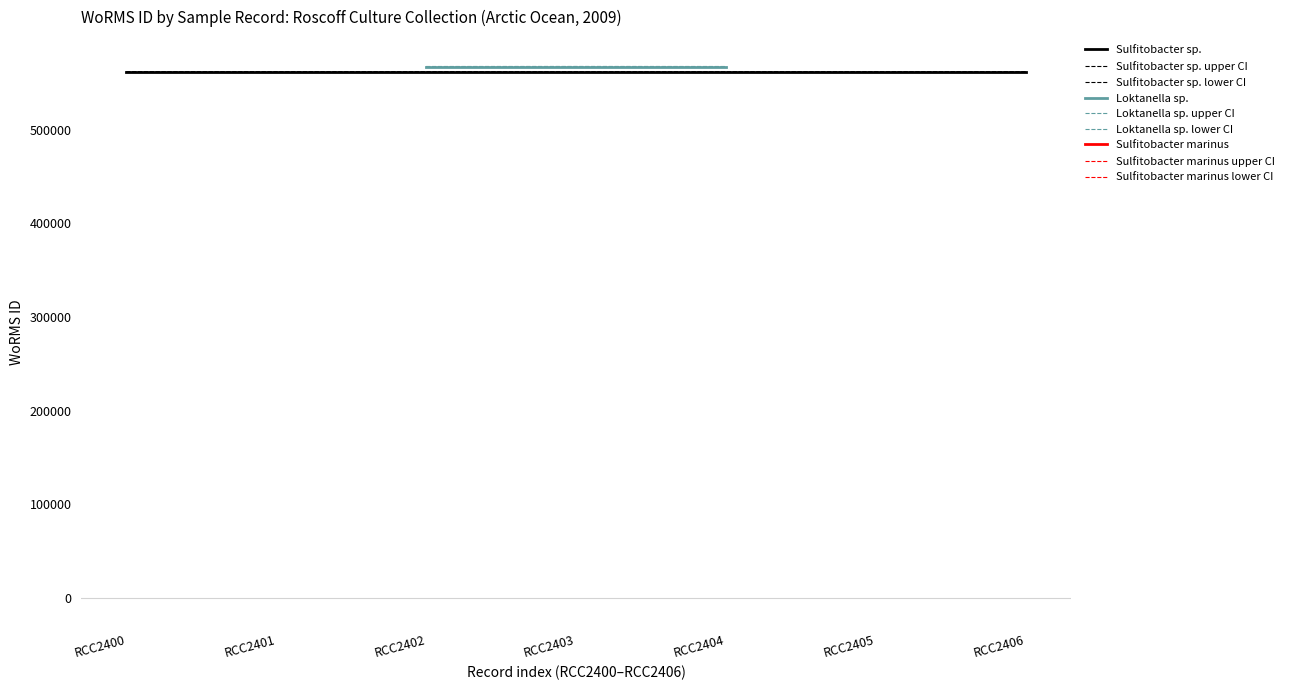

The Sulfitobacter sp. upper CI series shows 377207 at RCC2401. True or false?

False